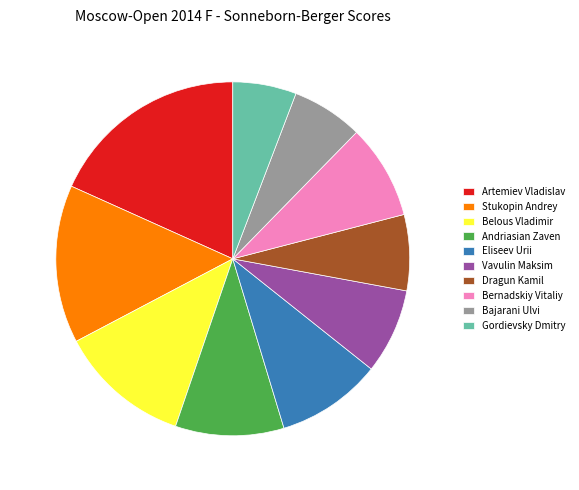

Count the number of slices in the pie.

10